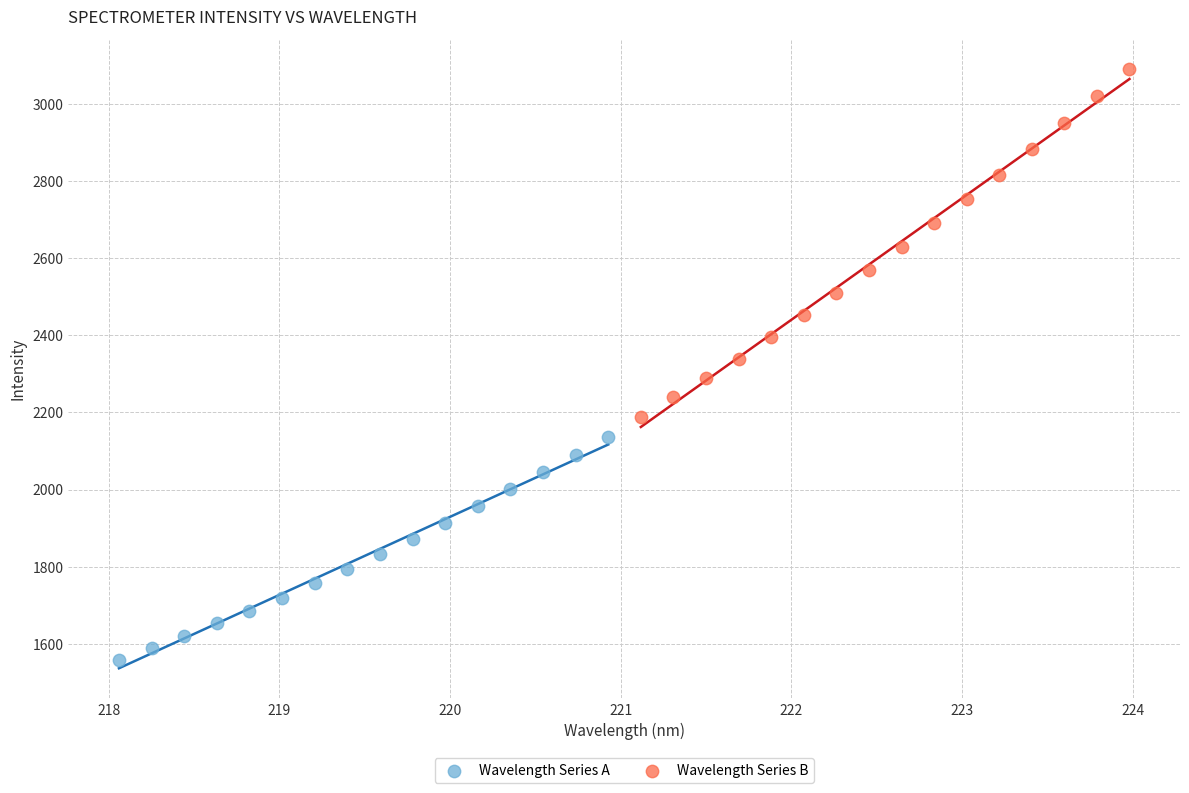

Which series reaches the maximum Y coordinate?

Wavelength Series B